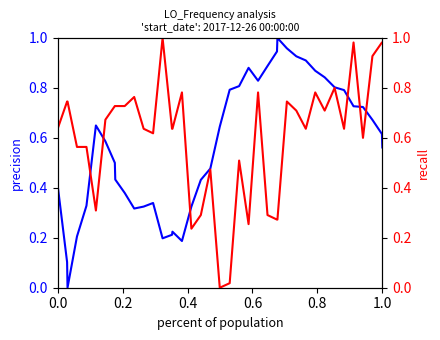

Reading left to right, list all the values displayed in this chart.

precision: 0.4	0.1	0.0	0.2	0.3	0.6	0.6	0.5	0.4	0.4	0.3	0.3	0.3	0.2	0.2	0.2	0.2	0.3	0.4	0.5	0.6	0.8	0.8	0.9	0.8	0.9	0.9	1.0	1.0	0.9	0.9	0.9	0.8	0.8	0.8	0.7	0.7	0.7	0.6	0.6
recall: 0.6	0.7	0.7	0.6	0.6	0.3	0.7	0.7	0.7	0.7	0.8	0.6	0.6	1.0	0.6	0.6	0.8	0.2	0.3	0.5	0.0	0.0	0.5	0.3	0.8	0.3	0.3	0.3	0.7	0.7	0.6	0.8	0.7	0.8	0.6	1.0	0.6	0.9	1.0	1.0